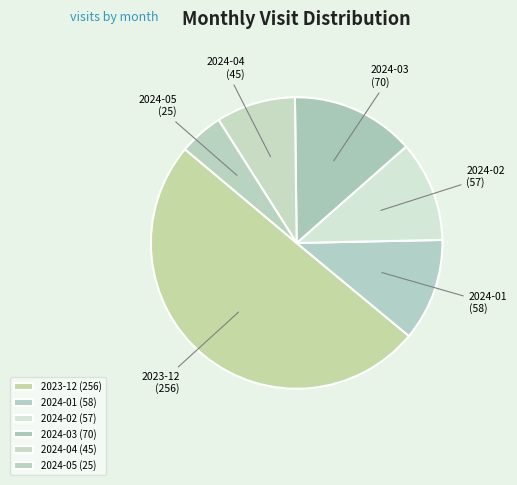

Is it true that 2024-02 is 23% of the pie?

False